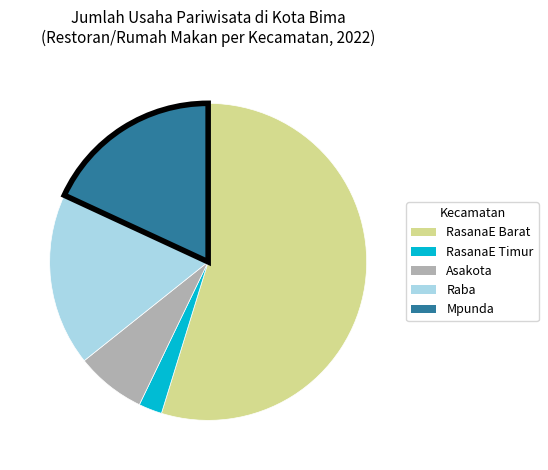

Count the number of slices in the pie.

5